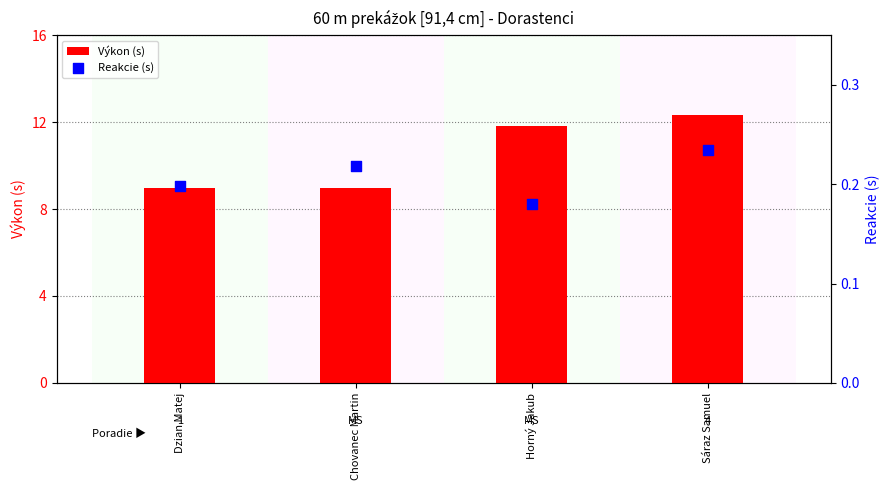

Is the value of Výkon (s) at Horný Jakub greater than the value of Reakcie (s) at Sáraz Samuel?

Yes